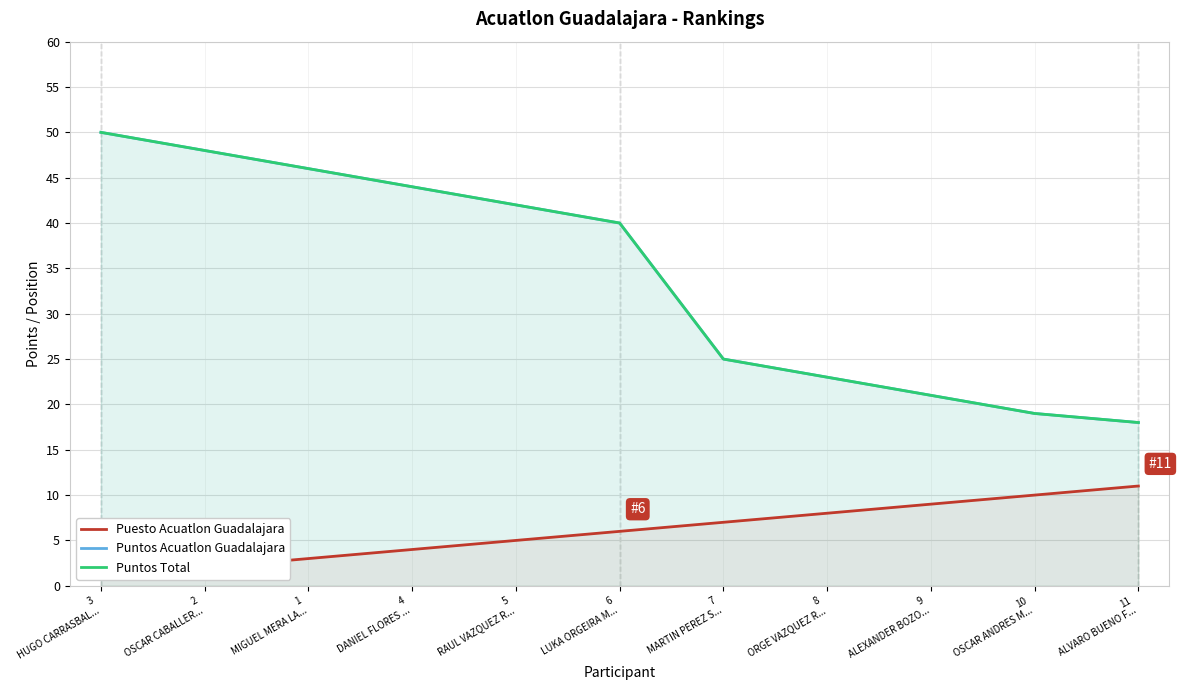

What is the difference between the second highest and minimum values in the Puntos Total series?

30